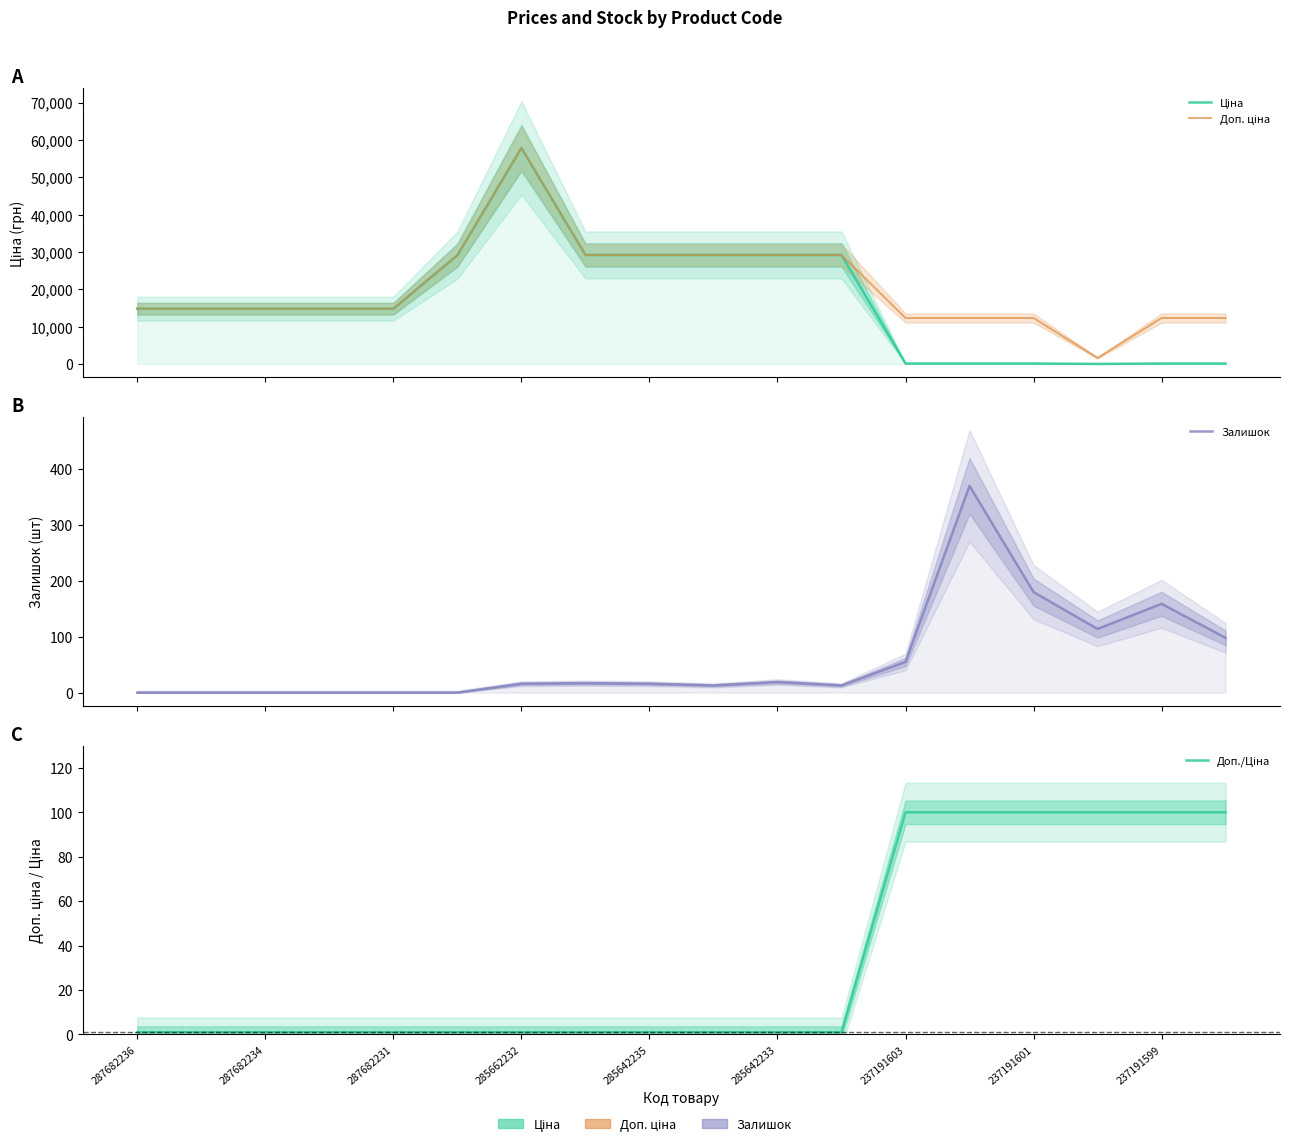

Reading left to right, list all the values displayed in this chart.

Ціна: 14800.8	14800.8	14800.8	14800.8	14800.8	29119.2	57826.2	29188.5	29188.5	29188.5	29188.5	29188.5	123.0	123.0	123.0	16.0	123.0	123.0
Доп. ціна: 14800.8	14800.8	14800.8	14800.8	14800.8	29119.2	57826.2	29188.5	29188.5	29188.5	29188.5	29188.5	12302.0	12302.0	12302.0	1599.0	12302.0	12302.0
Залишок: 0.0	0.0	0.0	0.0	0.0	0.0	16.0	17.0	16.0	13.0	19.0	13.0	55.0	370.0	180.0	114.0	159.0	98.0
Доп./Ціна: 1.0	1.0	1.0	1.0	1.0	1.0	1.0	1.0	1.0	1.0	1.0	1.0	100.0	100.0	100.0	100.0	100.0	100.0